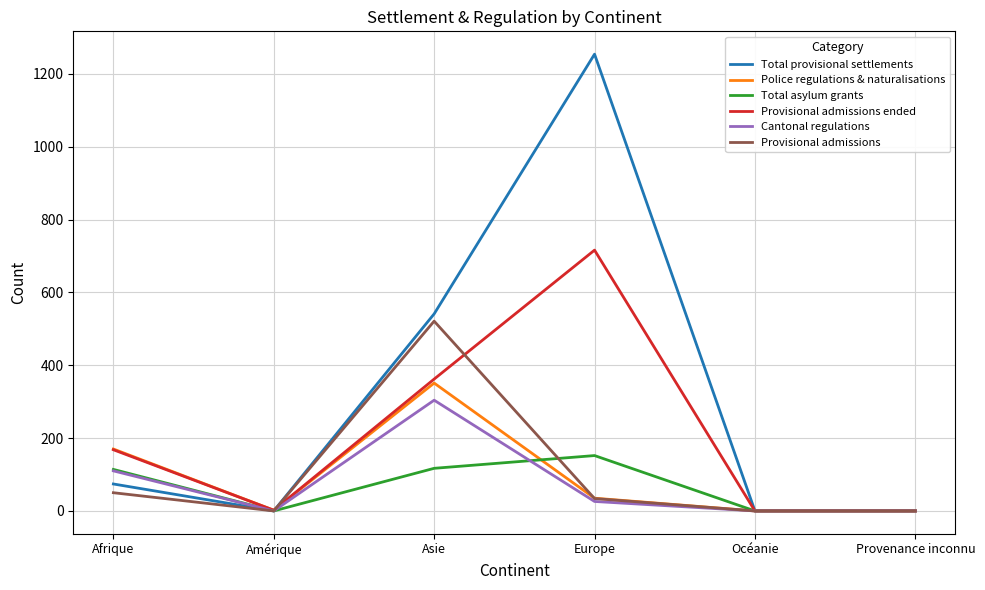

What is the total value across all series at Asie?

2196